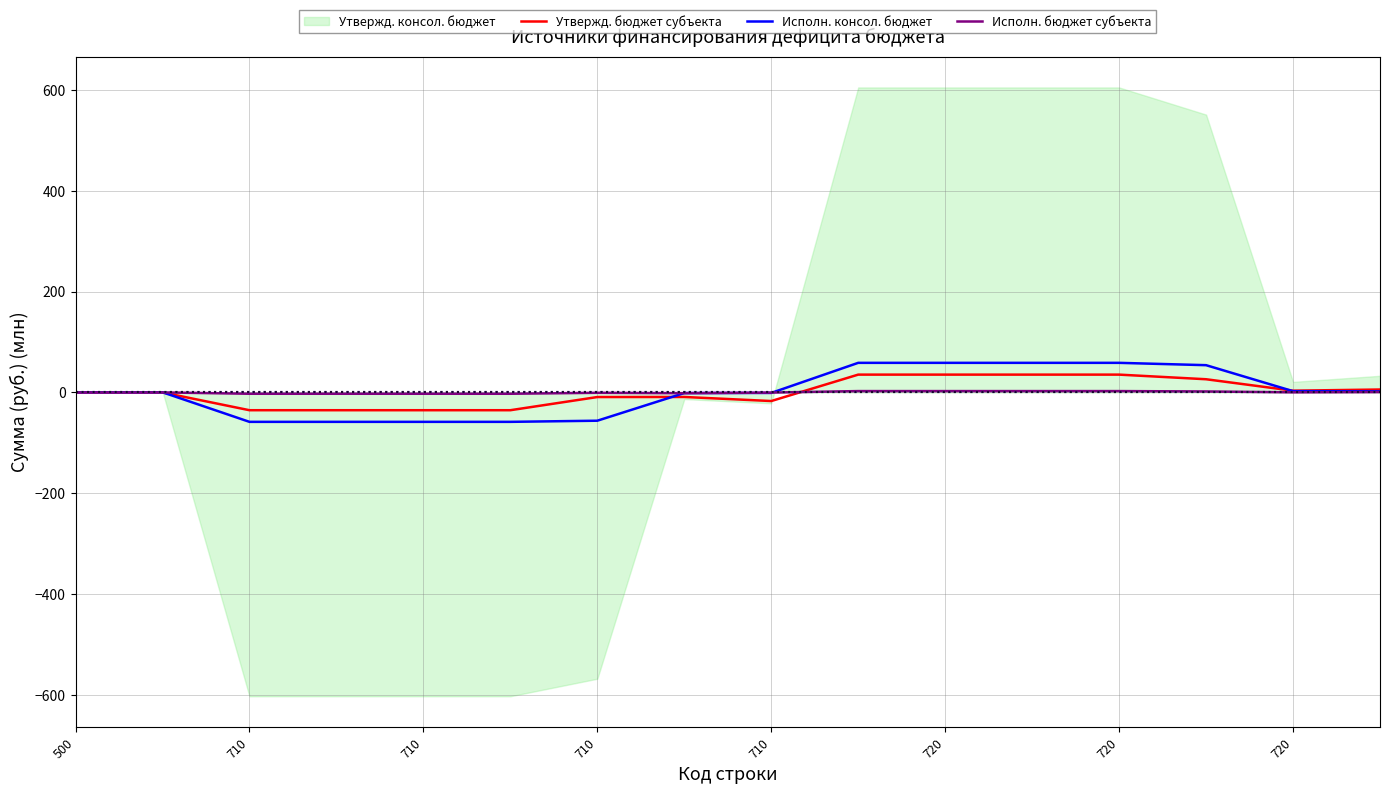

At how many categories does at least one series exceed -45?

16